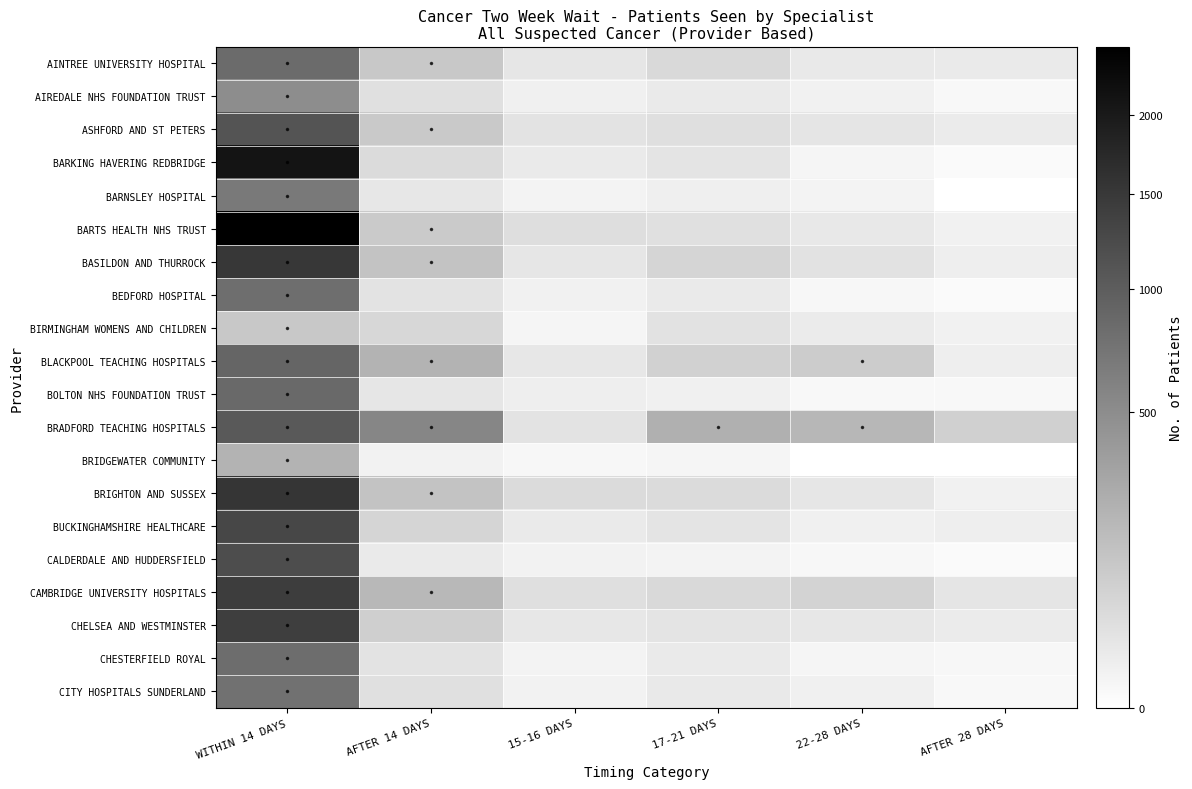

Reading left to right, transcribe all the data shown in this chart.

AINTREE UNIVERSITY HOSPITAL: WITHIN 14 DAYS=832	AFTER 14 DAYS=119	15-16 DAYS=25	17-21 DAYS=56	22-28 DAYS=20	AFTER 28 DAYS=18
AIREDALE NHS FOUNDATION TRUST: WITHIN 14 DAYS=498	AFTER 14 DAYS=37	15-16 DAYS=9	17-21 DAYS=18	22-28 DAYS=8	AFTER 28 DAYS=2
ASHFORD AND ST PETERS: WITHIN 14 DAYS=1115	AFTER 14 DAYS=113	15-16 DAYS=30	17-21 DAYS=40	22-28 DAYS=27	AFTER 28 DAYS=16
BARKING HAVERING REDBRIDGE: WITHIN 14 DAYS=2107	AFTER 14 DAYS=50	15-16 DAYS=17	17-21 DAYS=28	22-28 DAYS=4	AFTER 28 DAYS=1
BARNSLEY HOSPITAL: WITHIN 14 DAYS=674	AFTER 14 DAYS=22	15-16 DAYS=6	17-21 DAYS=10	22-28 DAYS=6	AFTER 28 DAYS=0
BARTS HEALTH NHS TRUST: WITHIN 14 DAYS=2487	AFTER 14 DAYS=108	15-16 DAYS=42	17-21 DAYS=37	22-28 DAYS=21	AFTER 28 DAYS=8
BASILDON AND THURROCK: WITHIN 14 DAYS=1519	AFTER 14 DAYS=136	15-16 DAYS=25	17-21 DAYS=67	22-28 DAYS=33	AFTER 28 DAYS=11
BEDFORD HOSPITAL: WITHIN 14 DAYS=800	AFTER 14 DAYS=30	15-16 DAYS=8	17-21 DAYS=18	22-28 DAYS=3	AFTER 28 DAYS=1
BIRMINGHAM WOMENS AND CHILDREN: WITHIN 14 DAYS=116	AFTER 14 DAYS=62	15-16 DAYS=4	17-21 DAYS=34	22-28 DAYS=16	AFTER 28 DAYS=8
BLACKPOOL TEACHING HOSPITALS: WITHIN 14 DAYS=908	AFTER 14 DAYS=216	15-16 DAYS=23	17-21 DAYS=81	22-28 DAYS=101	AFTER 28 DAYS=11
BOLTON NHS FOUNDATION TRUST: WITHIN 14 DAYS=844	AFTER 14 DAYS=24	15-16 DAYS=11	17-21 DAYS=9	22-28 DAYS=2	AFTER 28 DAYS=2
BRADFORD TEACHING HOSPITALS: WITHIN 14 DAYS=1050	AFTER 14 DAYS=558	15-16 DAYS=30	17-21 DAYS=241	22-28 DAYS=201	AFTER 28 DAYS=86
BRIDGEWATER COMMUNITY: WITHIN 14 DAYS=220	AFTER 14 DAYS=7	15-16 DAYS=3	17-21 DAYS=4	22-28 DAYS=0	AFTER 28 DAYS=0
BRIGHTON AND SUSSEX: WITHIN 14 DAYS=1557	AFTER 14 DAYS=135	15-16 DAYS=51	17-21 DAYS=51	22-28 DAYS=25	AFTER 28 DAYS=8
BUCKINGHAMSHIRE HEALTHCARE: WITHIN 14 DAYS=1289	AFTER 14 DAYS=67	15-16 DAYS=17	17-21 DAYS=29	22-28 DAYS=9	AFTER 28 DAYS=12
CALDERDALE AND HUDDERSFIELD: WITHIN 14 DAYS=1207	AFTER 14 DAYS=17	15-16 DAYS=7	17-21 DAYS=6	22-28 DAYS=3	AFTER 28 DAYS=1
CAMBRIDGE UNIVERSITY HOSPITALS: WITHIN 14 DAYS=1436	AFTER 14 DAYS=196	15-16 DAYS=39	17-21 DAYS=56	22-28 DAYS=75	AFTER 28 DAYS=26
CHELSEA AND WESTMINSTER: WITHIN 14 DAYS=1418	AFTER 14 DAYS=88	15-16 DAYS=22	17-21 DAYS=28	22-28 DAYS=22	AFTER 28 DAYS=16
CHESTERFIELD ROYAL: WITHIN 14 DAYS=815	AFTER 14 DAYS=30	15-16 DAYS=6	17-21 DAYS=17	22-28 DAYS=4	AFTER 28 DAYS=3
CITY HOSPITALS SUNDERLAND: WITHIN 14 DAYS=760	AFTER 14 DAYS=38	15-16 DAYS=7	17-21 DAYS=20	22-28 DAYS=9	AFTER 28 DAYS=2